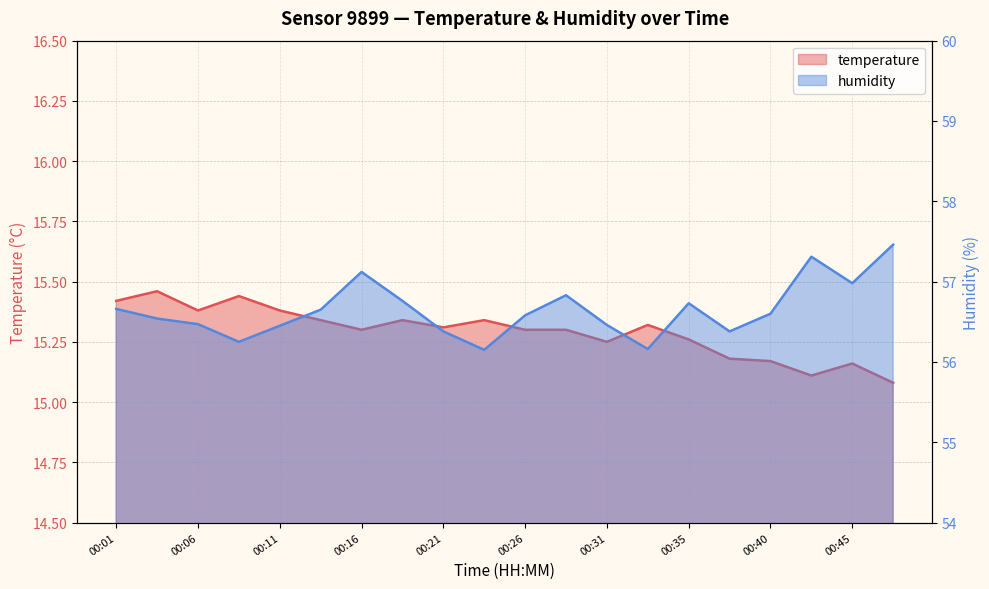

Where is humidity nearest to the value 56?

00:23